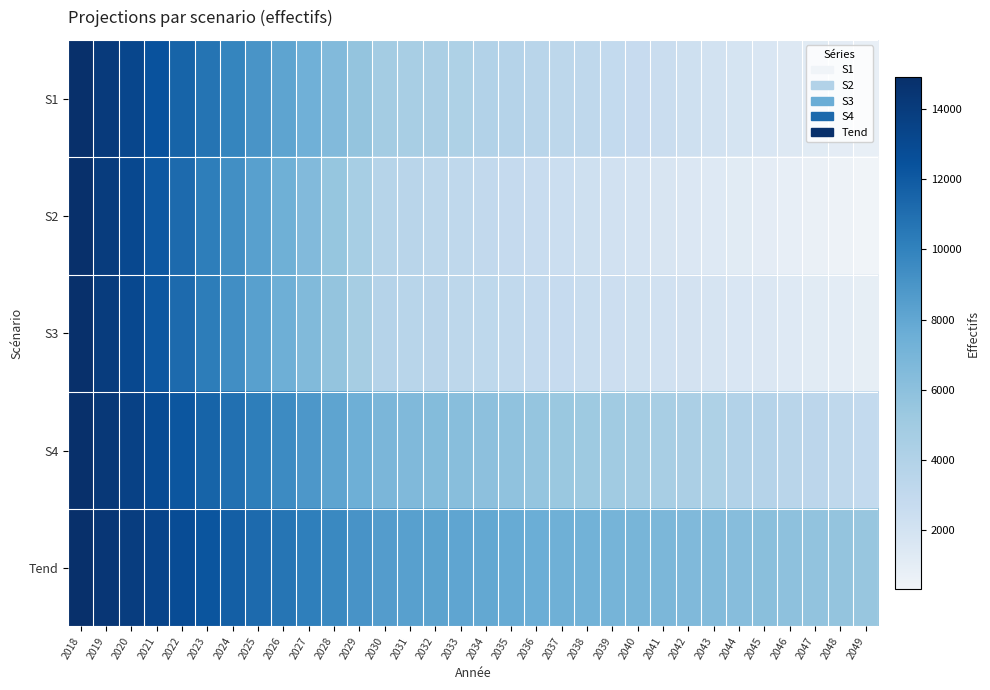

Reading left to right, extract all data points from this chart.

S1: 2018=14900	2019=14059	2020=13218	2021=12377	2022=11536	2023=10695	2024=9854	2025=9012	2026=8171	2027=7330	2028=6489	2029=5648	2030=4807	2031=4597	2032=4387	2033=4177	2034=3967	2035=3757	2036=3547	2037=3337	2038=3127	2039=2918	2040=2708	2041=2498	2042=2288	2043=2078	2044=1868	2045=1658	2046=1448	2047=1238	2048=1028	2049=818
S2: 2018=14900	2019=13966	2020=13033	2021=12099	2022=11166	2023=10232	2024=9299	2025=8365	2026=7432	2027=6498	2028=5565	2029=4631	2030=3698	2031=3521	2032=3343	2033=3166	2034=2989	2035=2811	2036=2634	2037=2457	2038=2279	2039=2102	2040=1925	2041=1748	2042=1570	2043=1393	2044=1216	2045=1038	2046=861	2047=684	2048=507	2049=329
S3: 2018=14900	2019=13973	2020=13046	2021=12119	2022=11192	2023=10264	2024=9337	2025=8410	2026=7483	2027=6556	2028=5629	2029=4702	2030=3775	2031=3625	2032=3476	2033=3327	2034=3178	2035=3028	2036=2879	2037=2730	2038=2581	2039=2431	2040=2282	2041=2133	2042=1984	2043=1835	2044=1685	2045=1536	2046=1387	2047=1238	2048=1088	2049=939
S4: 2018=14900	2019=14227	2020=13554	2021=12881	2022=12208	2023=11535	2024=10862	2025=10189	2026=9516	2027=8843	2028=8170	2029=7497	2030=6824	2031=6619	2032=6415	2033=6211	2034=6006	2035=5802	2036=5597	2037=5393	2038=5189	2039=4984	2040=4780	2041=4576	2042=4371	2043=4167	2044=3962	2045=3758	2046=3554	2047=3349	2048=3145	2049=2941
Tend: 2018=14900	2019=14371	2020=13843	2021=13314	2022=12786	2023=12257	2024=11729	2025=11200	2026=10672	2027=10143	2028=9615	2029=9086	2030=8558	2031=8395	2032=8233	2033=8070	2034=7907	2035=7745	2036=7582	2037=7420	2038=7257	2039=7094	2040=6932	2041=6769	2042=6606	2043=6444	2044=6281	2045=6119	2046=5956	2047=5793	2048=5631	2049=5468